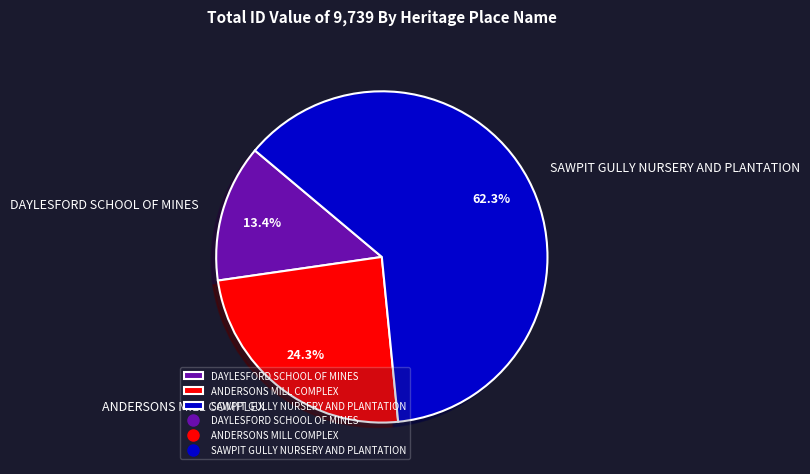

Which category has the biggest portion of the pie?

SAWPIT GULLY NURSERY AND PLANTATION